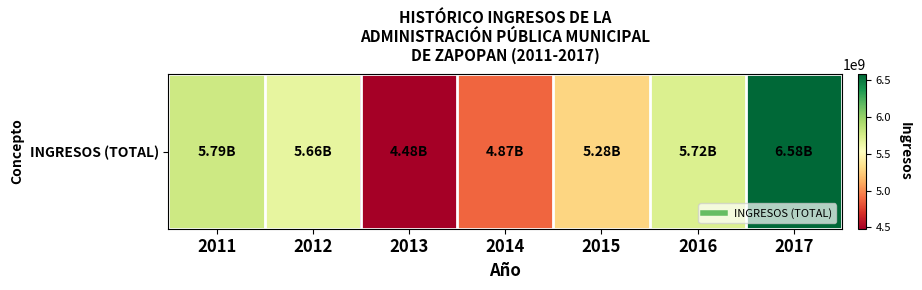

What is the minimum value shown in the chart?

4480799375